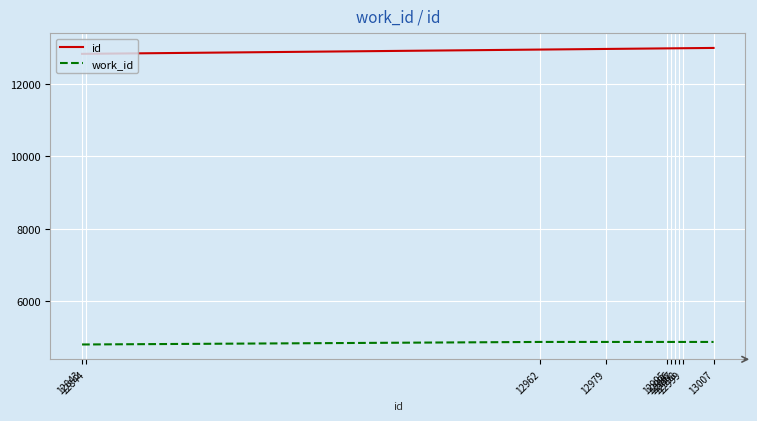

Count the number of categories in the chart.

10